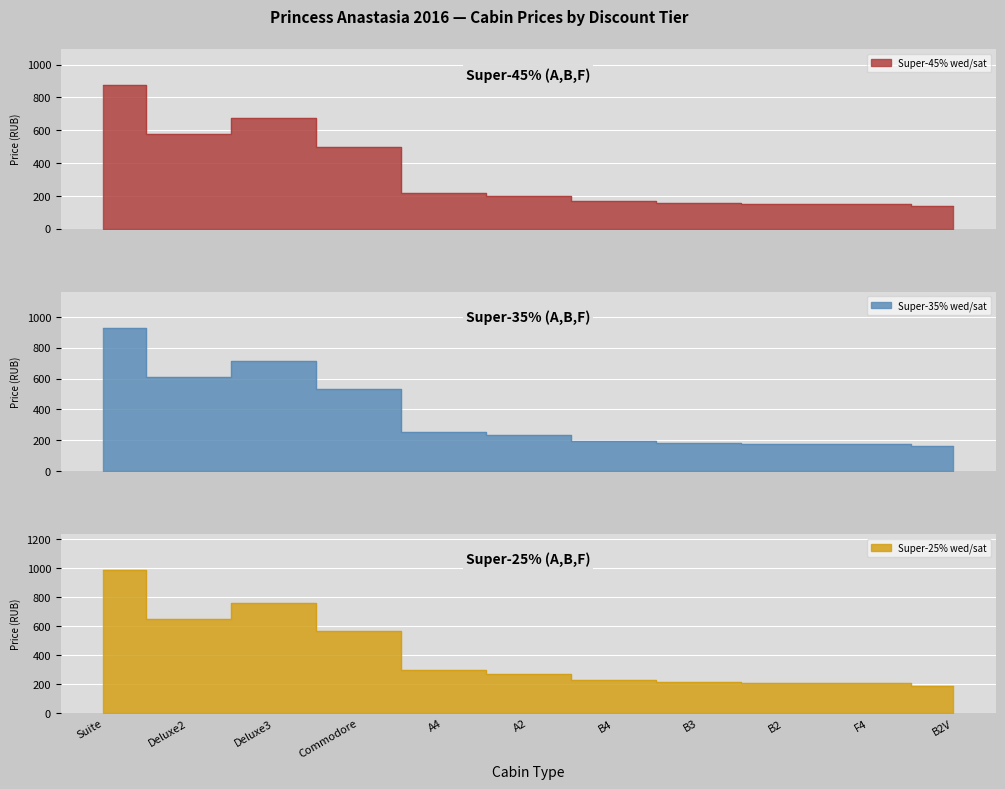

What is the difference between the Super-45% wed/sat values at Suite and F4?

722